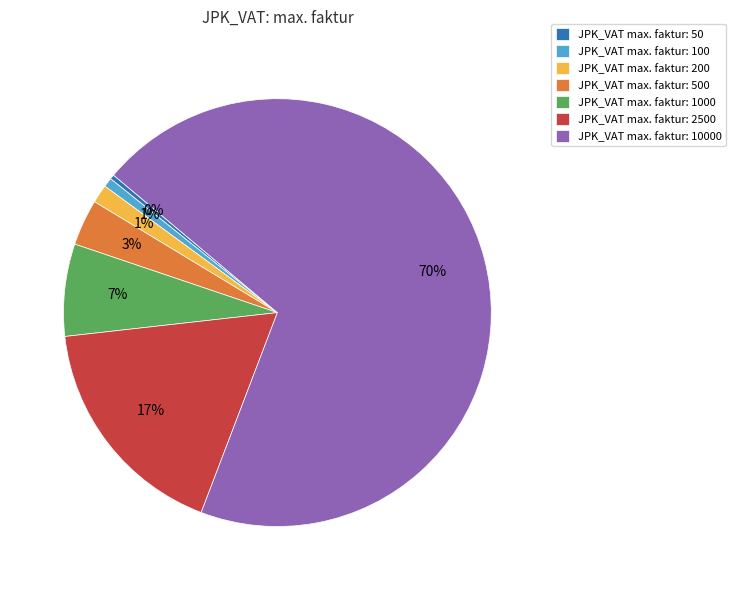

Which slice is the largest?

JPK_VAT max. faktur: 10000